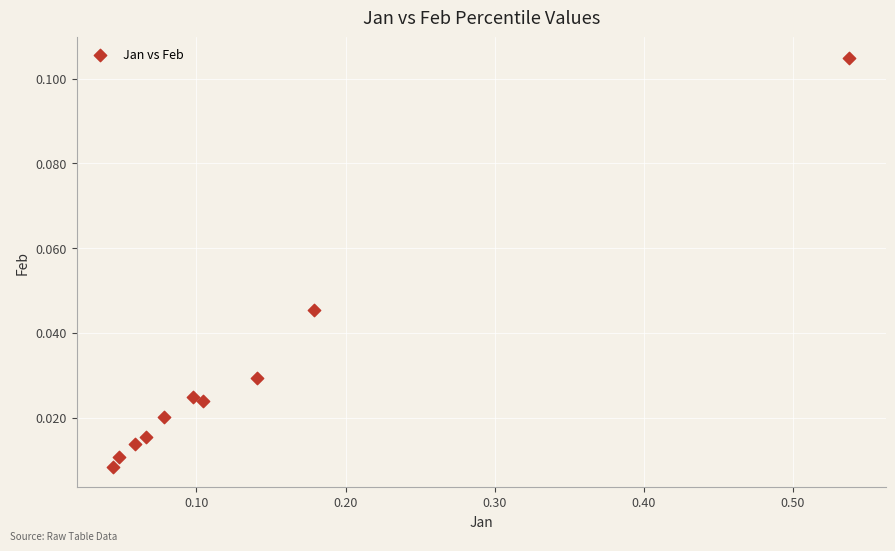

How many points are shown in the scatter plot?

10